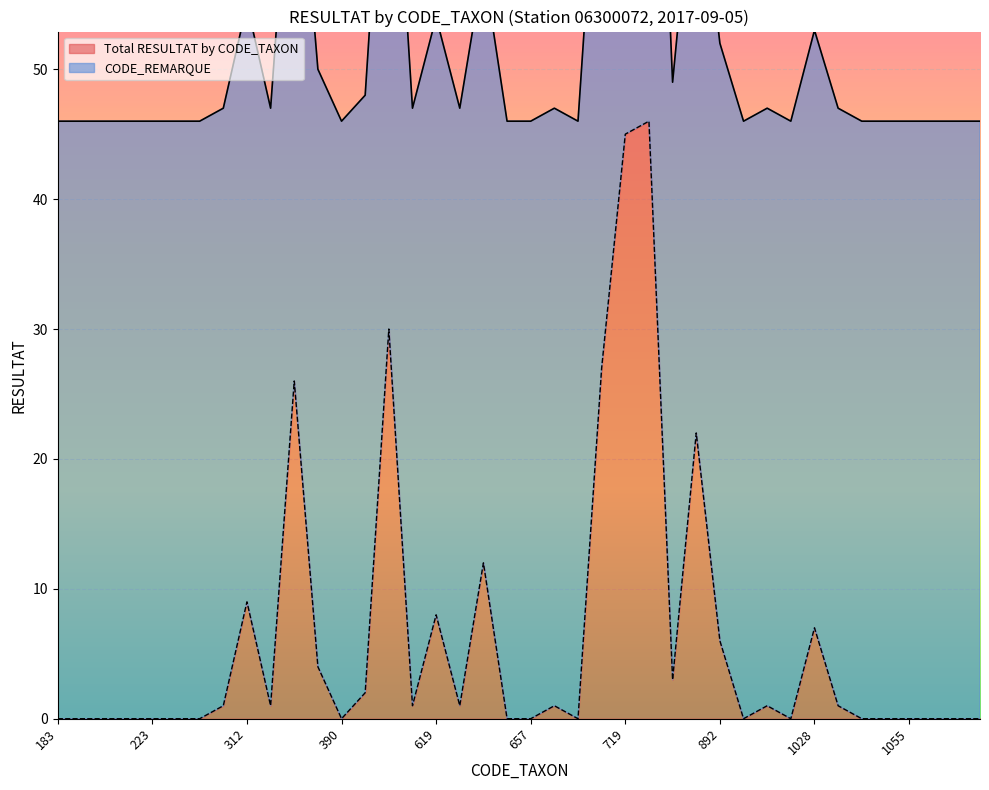

Reading right to left, extract all data points from this chart.

0	0	0	0	0	0	1	7	0	1	0	6	22	3	46	45	27	0	1	0	0	12	1	8	1	30	2	0	4	26	1	9	1	0	0	0	0	0	0	0